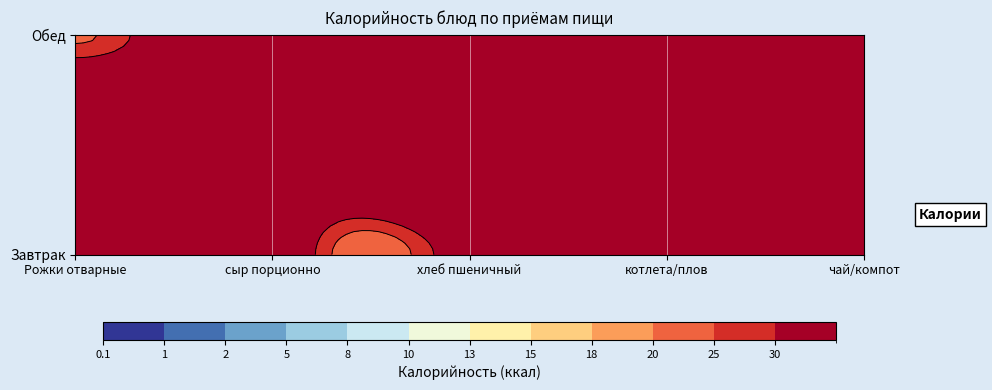

True or false: Обед has a value of 291 at хлеб пшеничный.

False